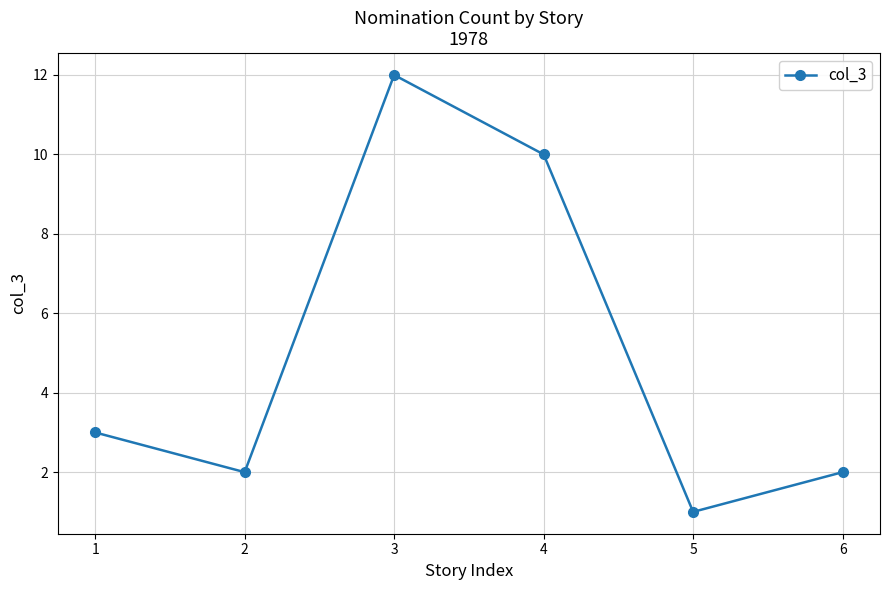

Read the value at 1.

3